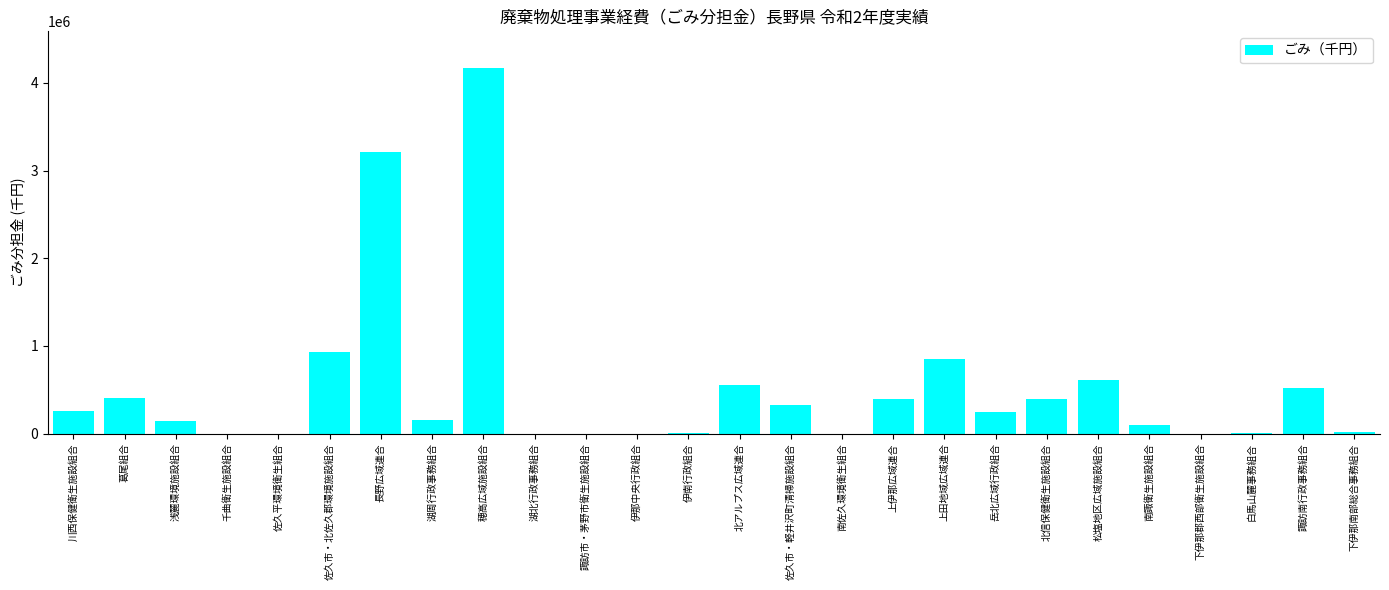

What is the ratio of the value at 北信保健衛生施設組合 to the value at 川西保健衛生施設組合?

1.6